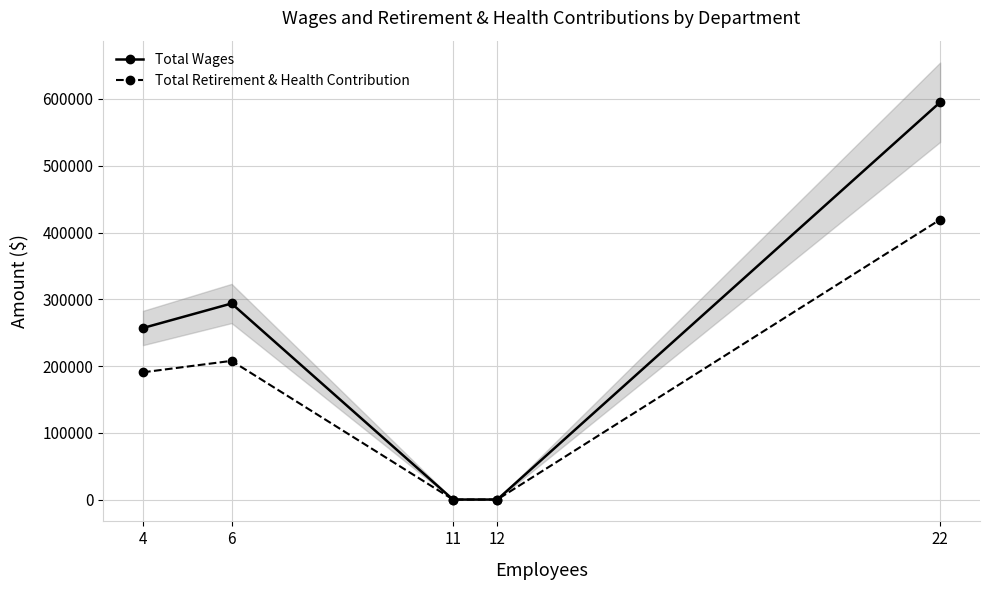

List the series in order of their overall mean, lowest first.

Total Retirement & Health Contribution, Total Wages